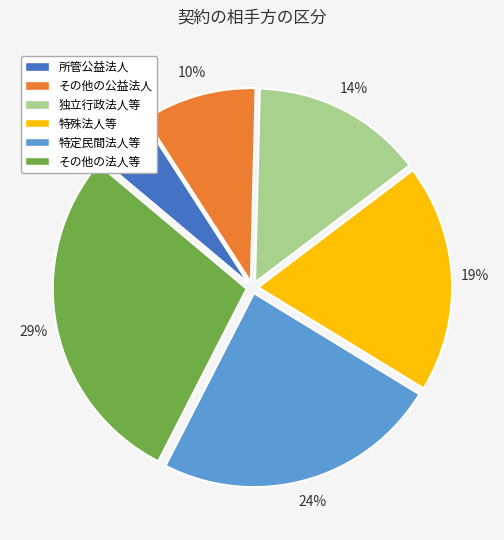

To the nearest percent, what is the difference between the largest and smallest slice percentages?

24%